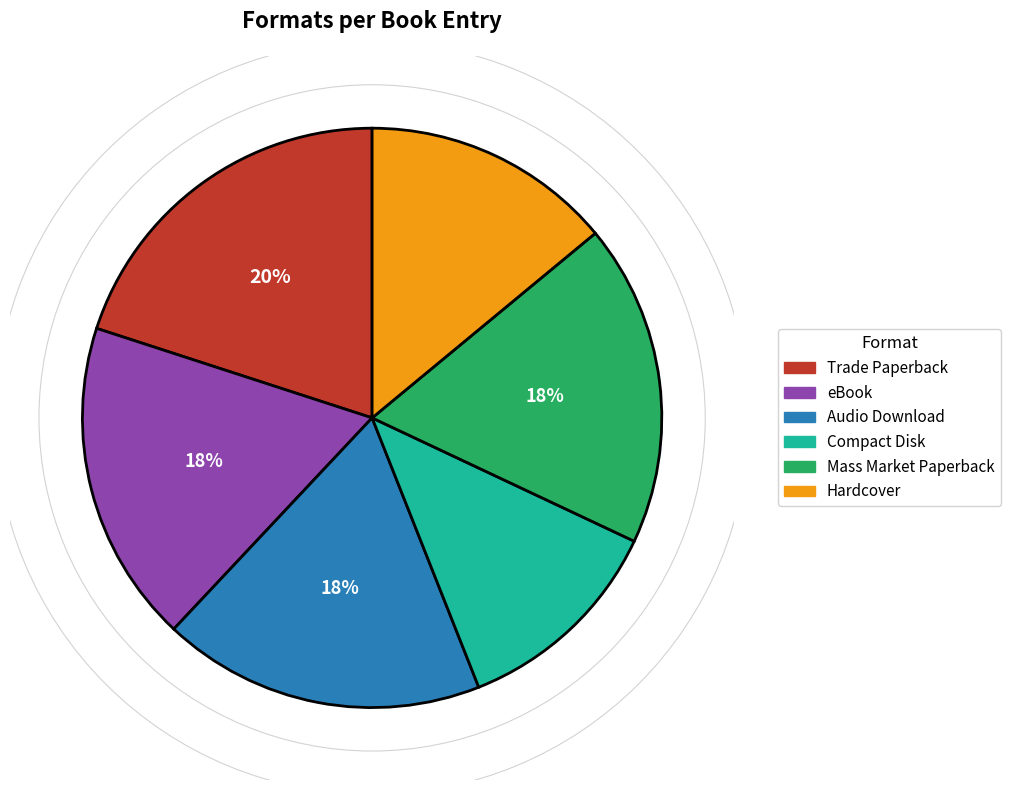

Is the sum of Mass Market Paperback and Audio Download greater than half?

No